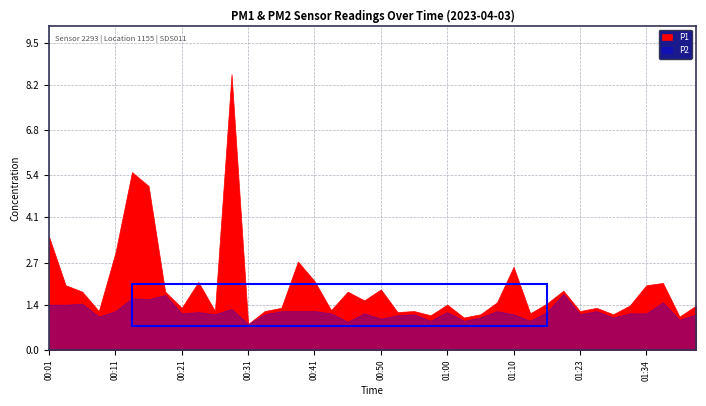

How many interior local valleys does the P2 series have?

13